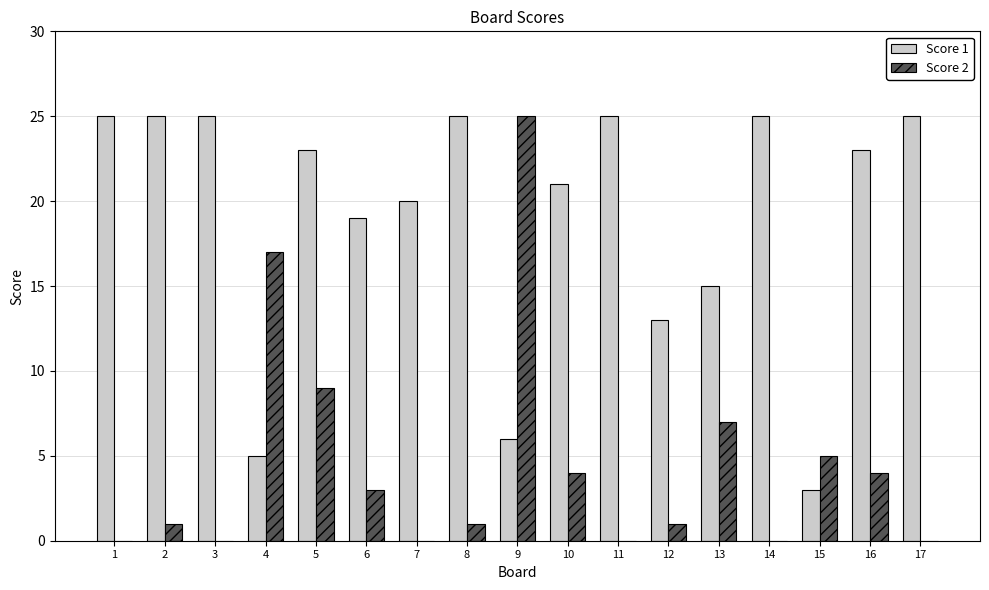

At which category is the sum across all series the highest?

5